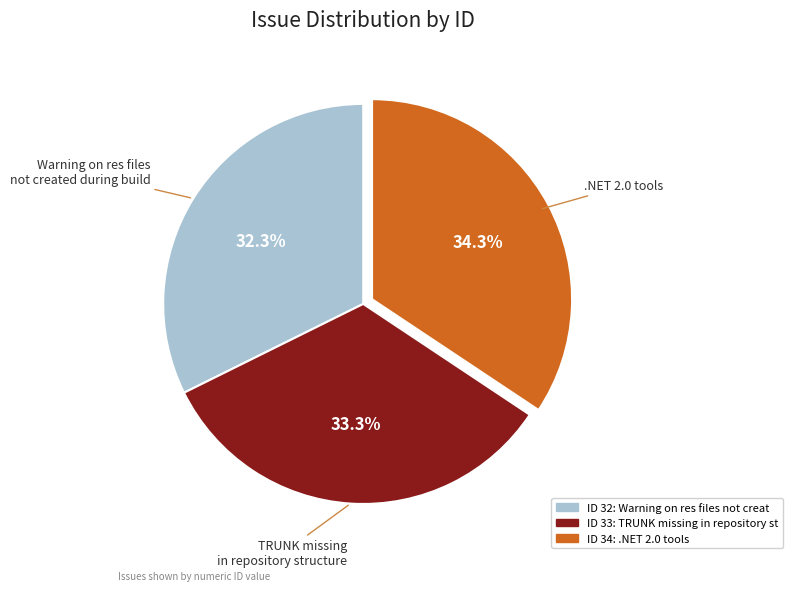

Does any single category account for the majority?

No